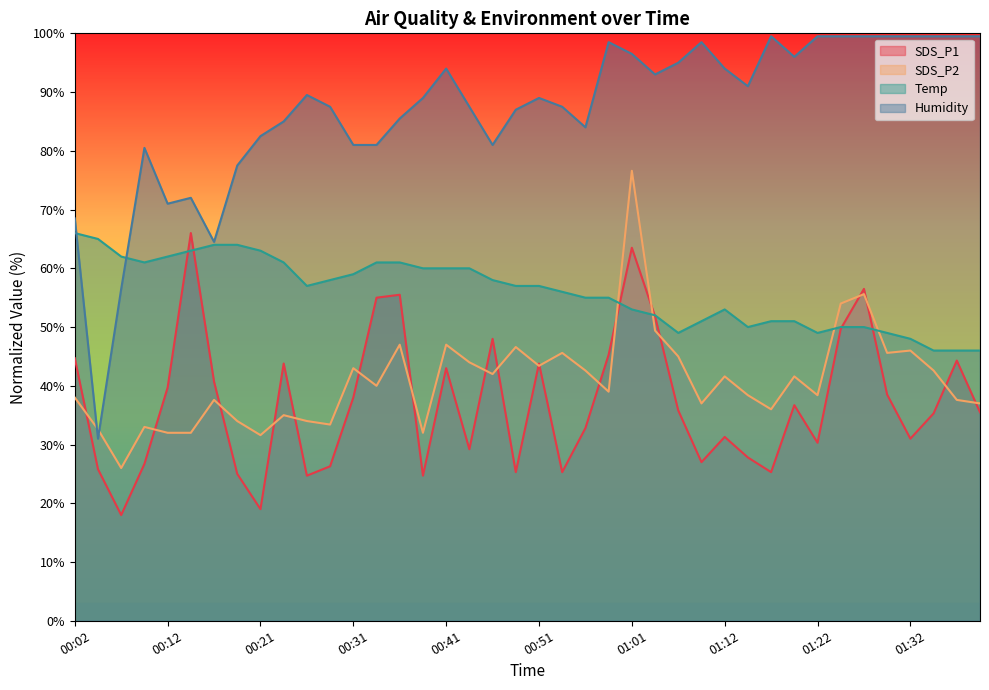

Which series changed the most between 00:43 and 01:09?

Humidity